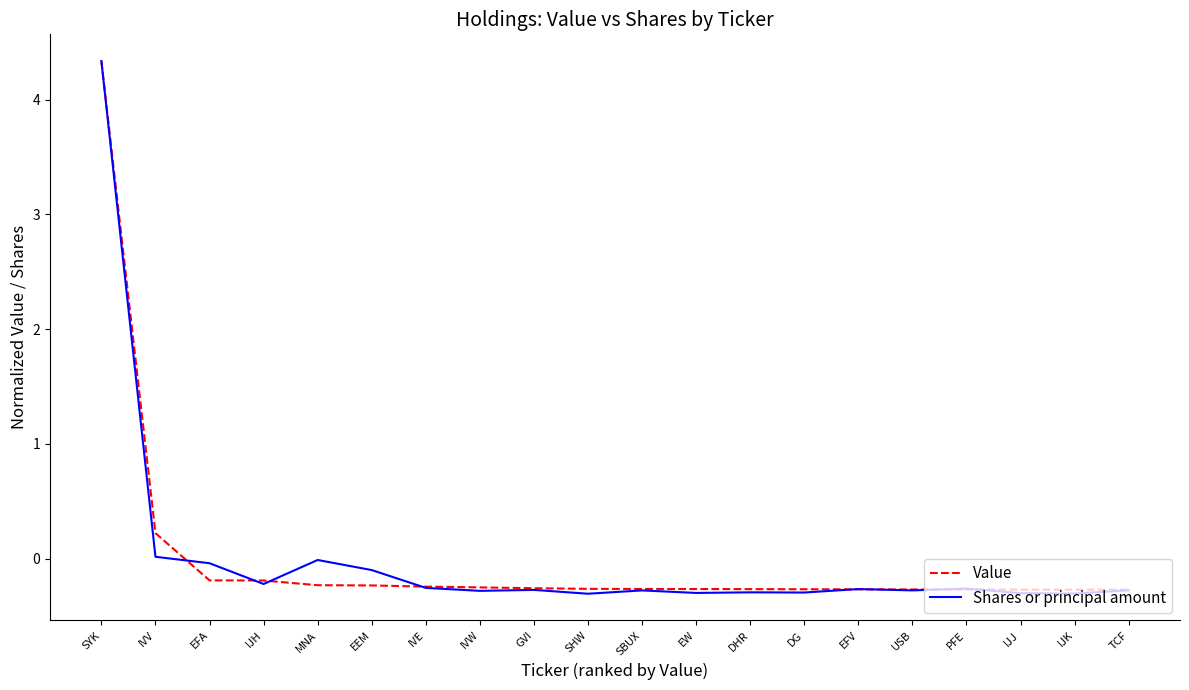

Where is the first local minimum for Shares or principal amount?

IJH